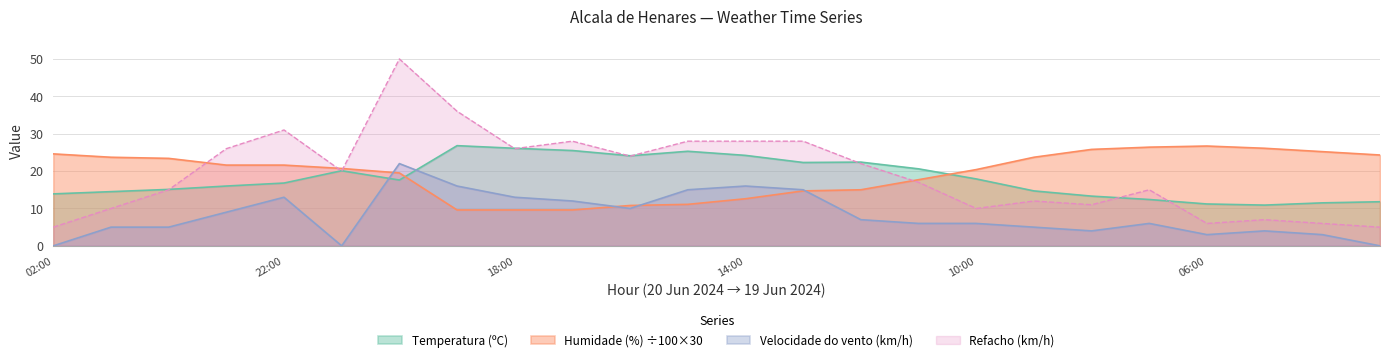

How many data points in Temperatura (ºC) are above 17?

12